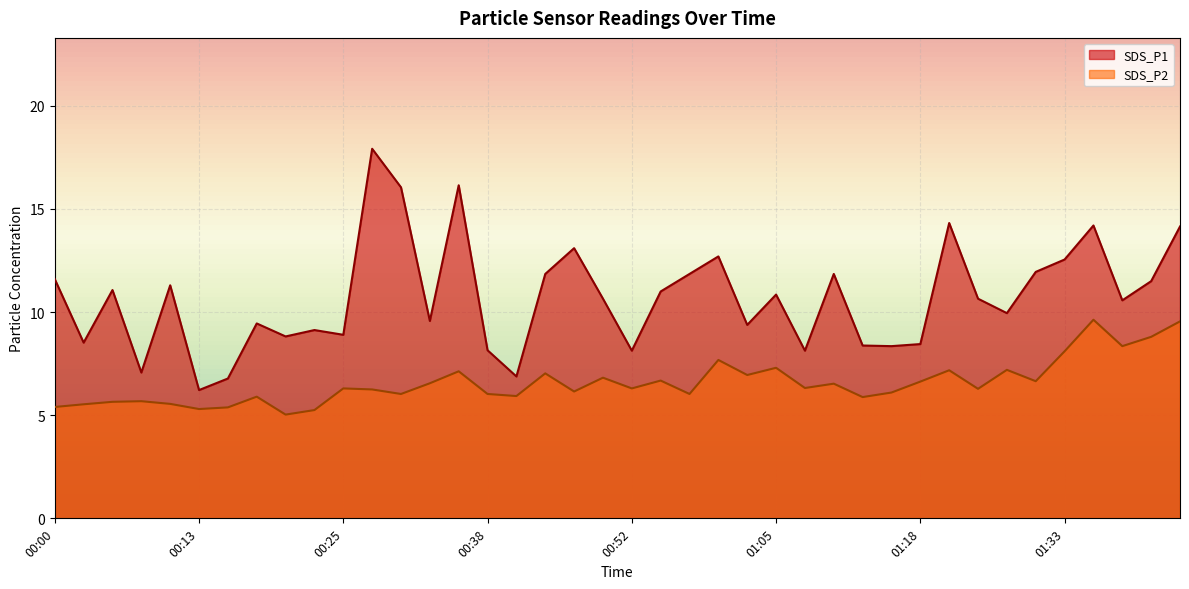

True or false: SDS_P2 and SDS_P1 intersect in this chart.

False